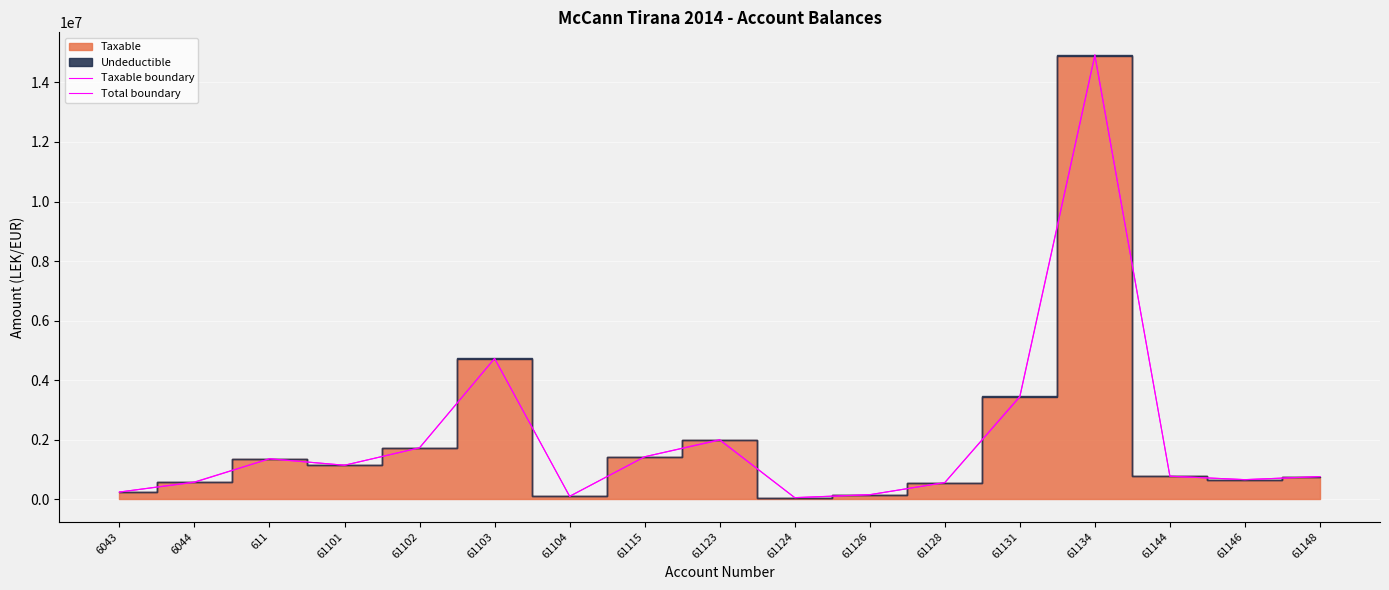

At how many categories does at least one series exceed 12357718?

1